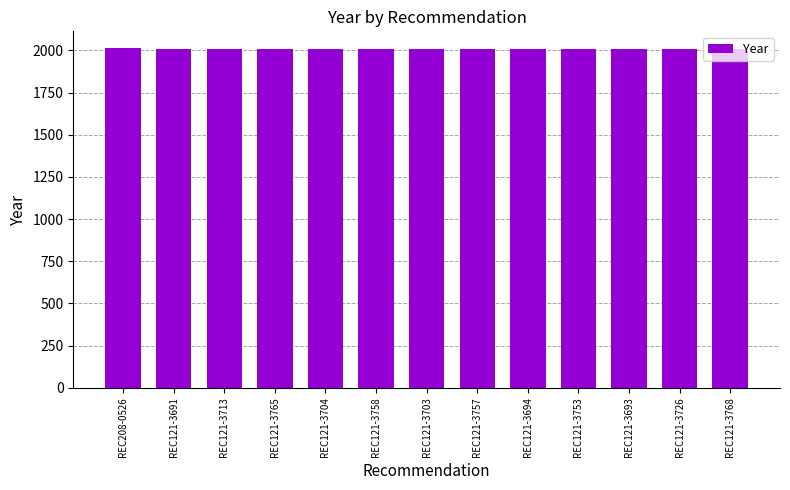

What is the ratio of the value at REC121-3753 to the value at REC121-3758?

1.0